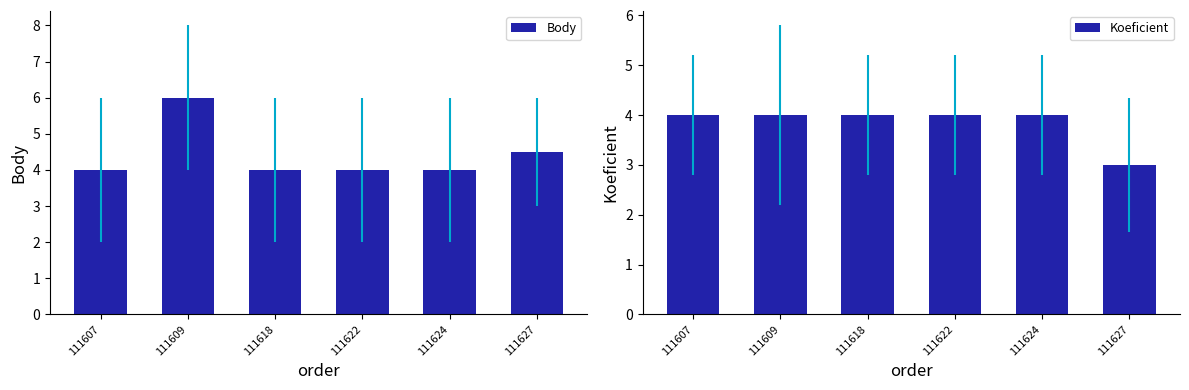

What is the sum of the Koeficient values at 111609 and 111624?

8.0